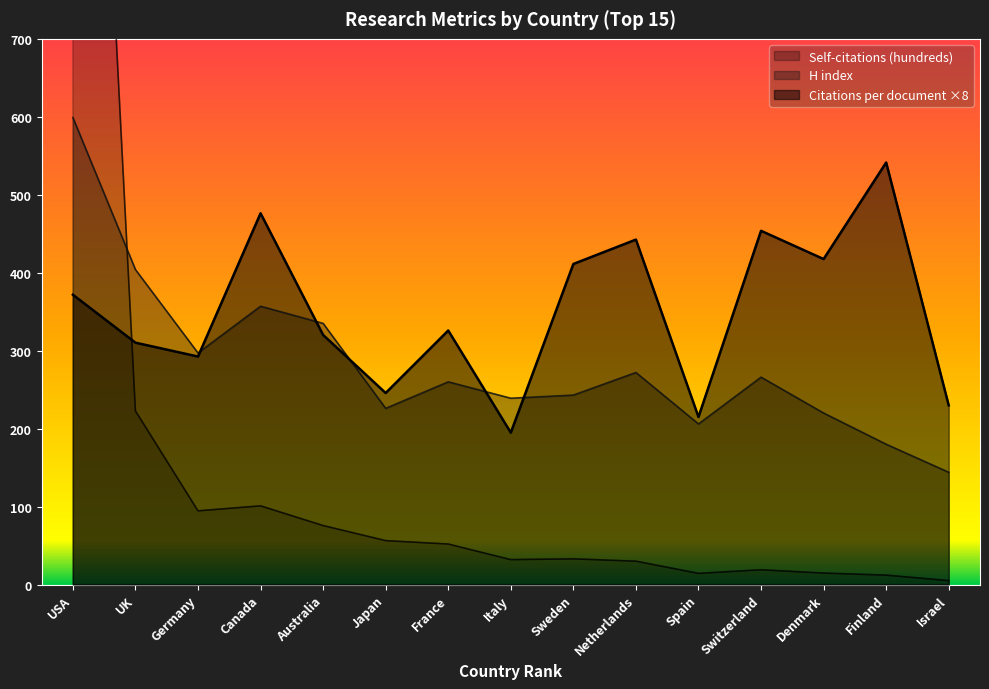

What is the maximum value for H index?

599.0